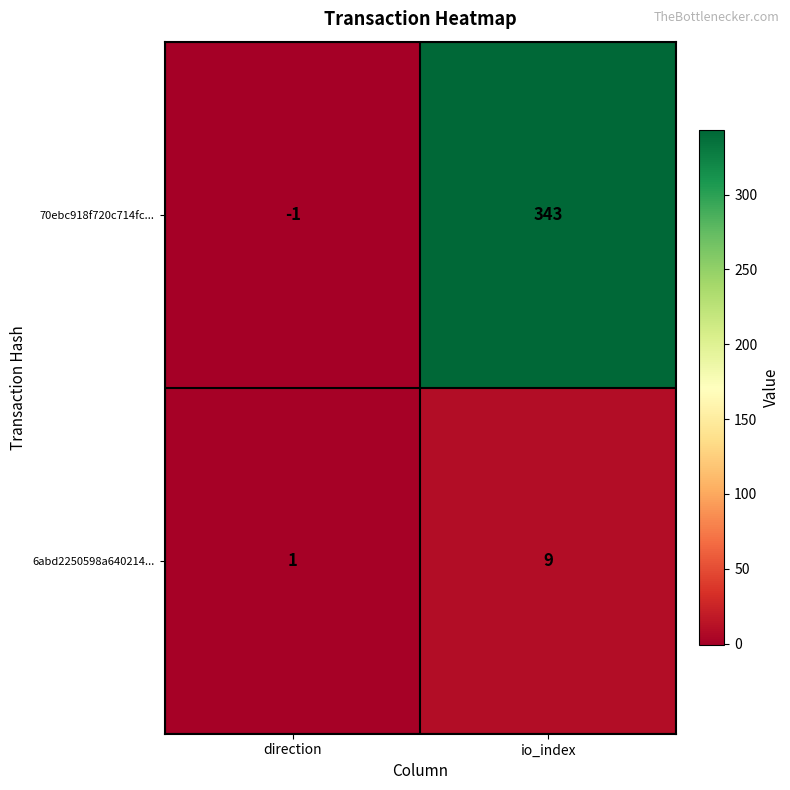

Count the number of data series in this chart.

2